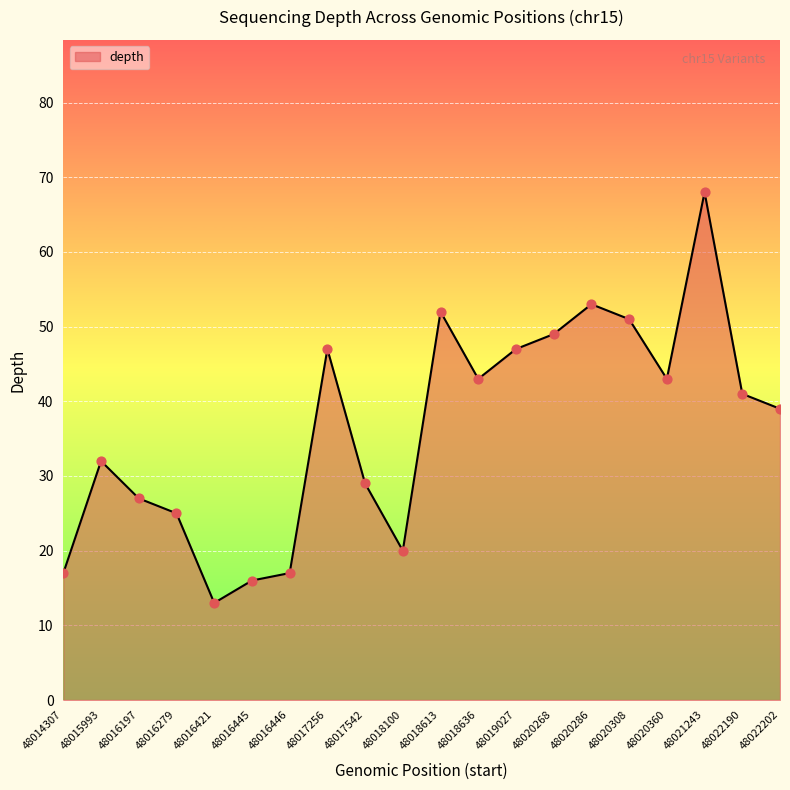

What is the change in value from 48016446 to 48019027?

+30